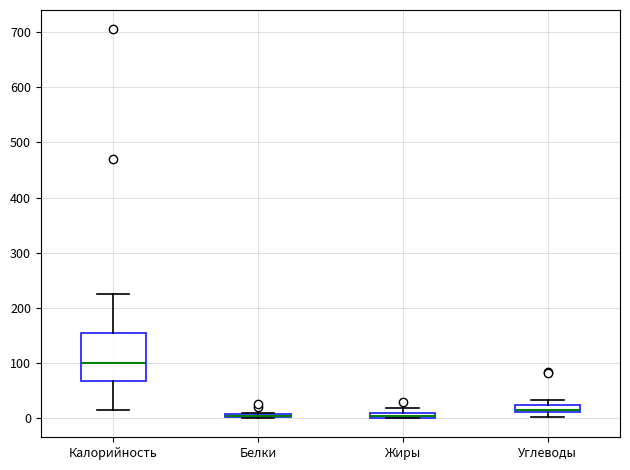

Comparing the boxes themselves (not the whiskers), which one is the tallest?

Калорийность